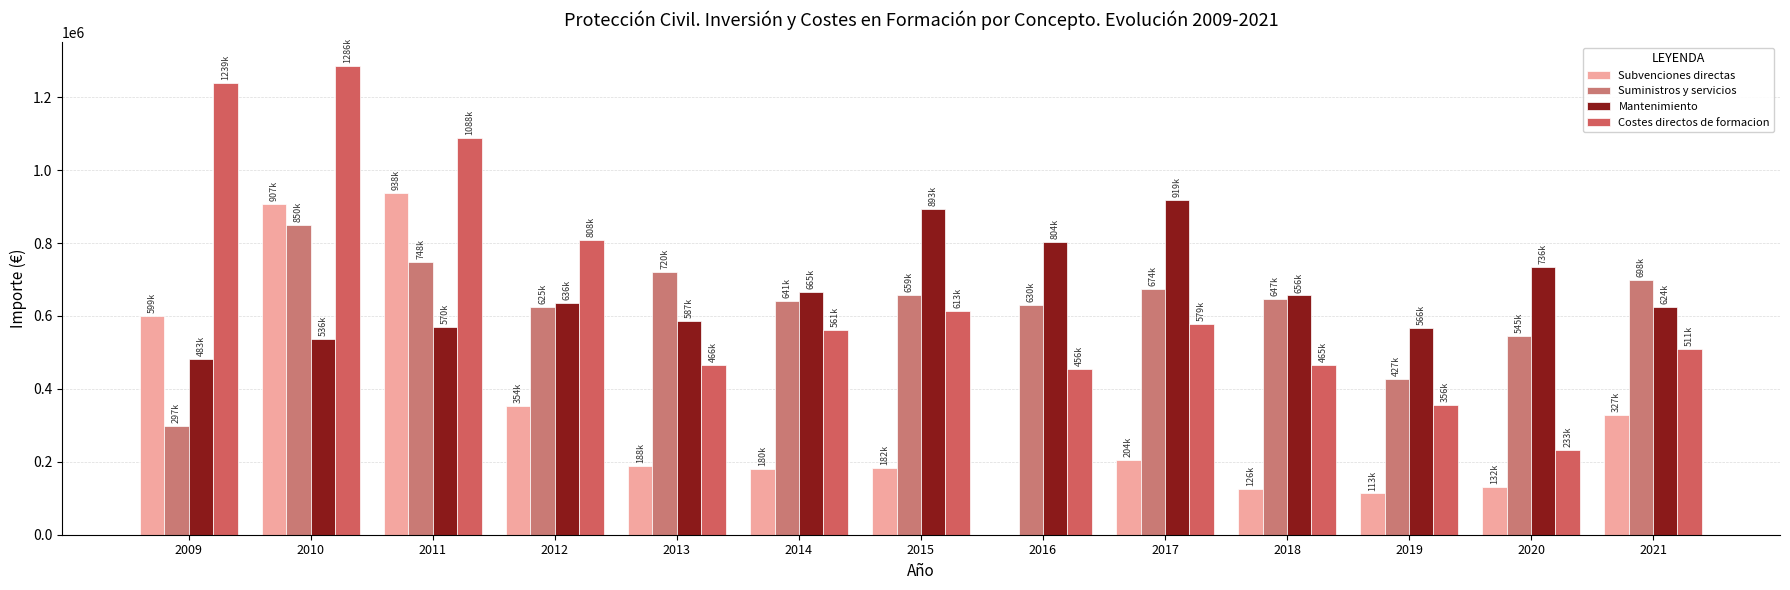

Is it true that Suministros y servicios equals 630276.6 at 2016?

True